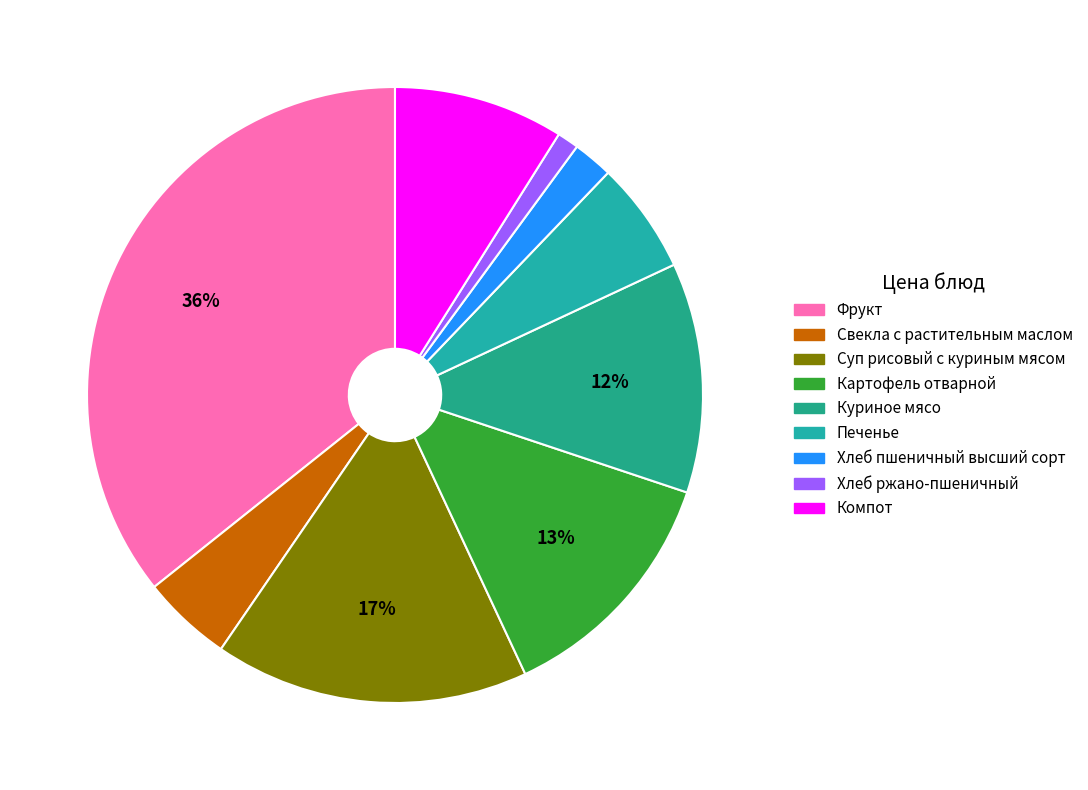

Is there a majority slice in this chart?

No